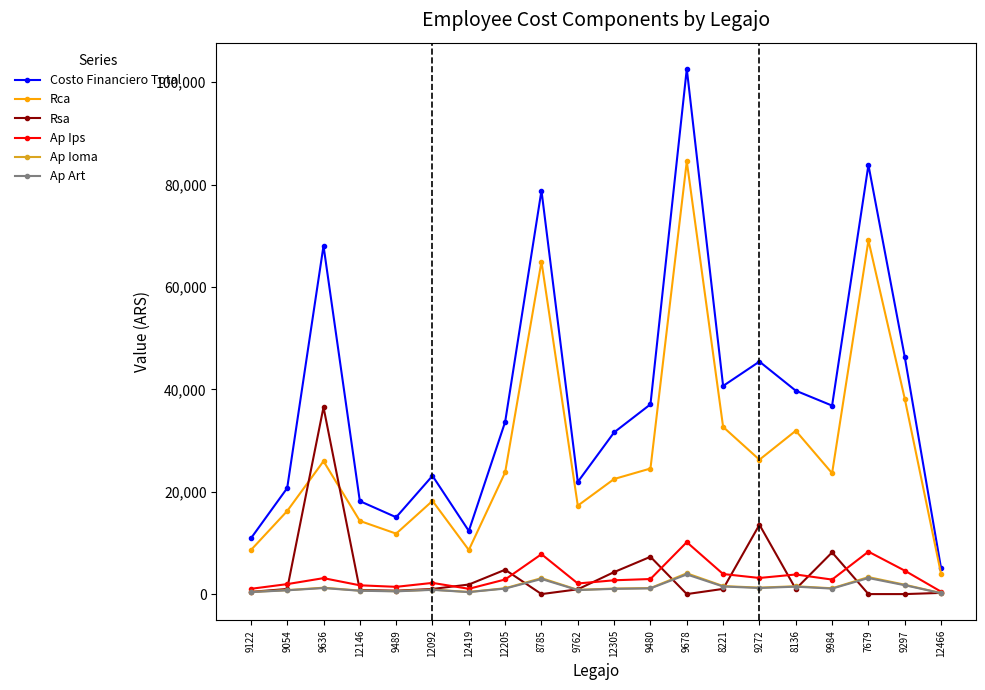

What is the difference between the maximum and second lowest values in the Ap Ioma series?

3646.0